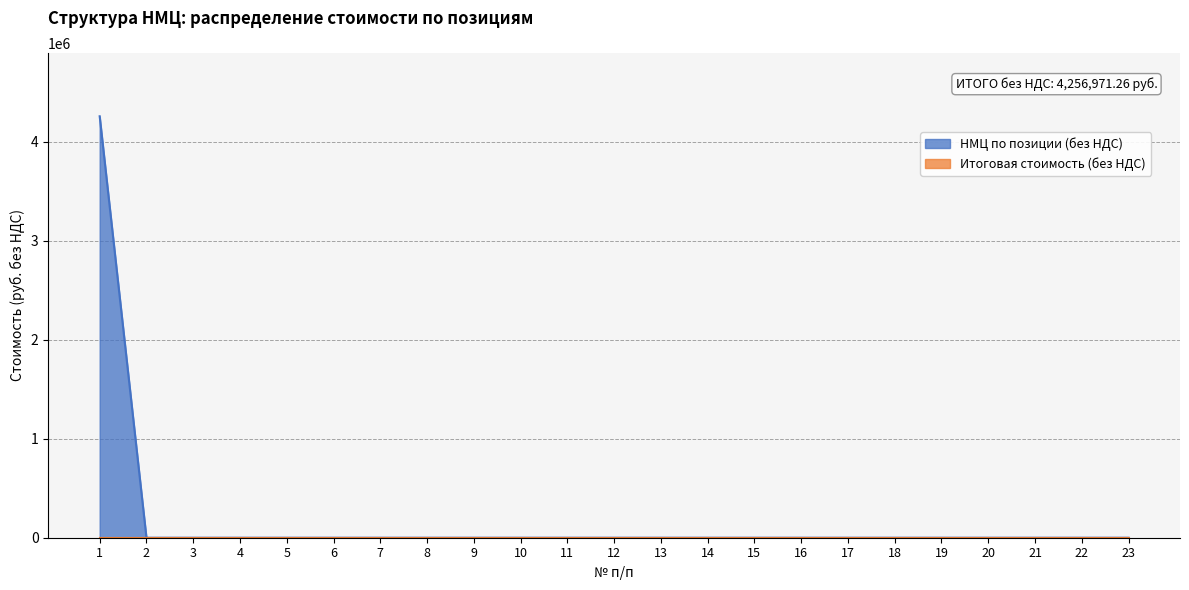

Reading right to left, what are all the values shown in this chart?

0.0	0.0	0.0	0.0	0.0	0.0	0.0	0.0	0.0	0.0	0.0	0.0	0.0	0.0	0.0	0.0	0.0	0.0	0.0	0.0	0.0	0.0	4256971.3